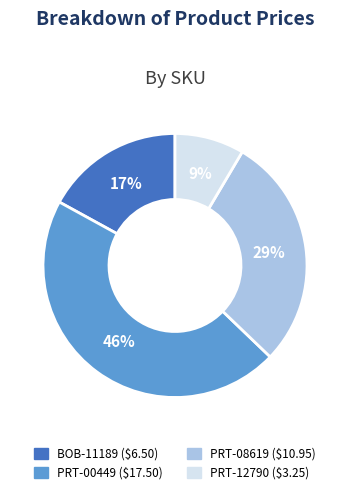

How many segments does this pie chart have?

4